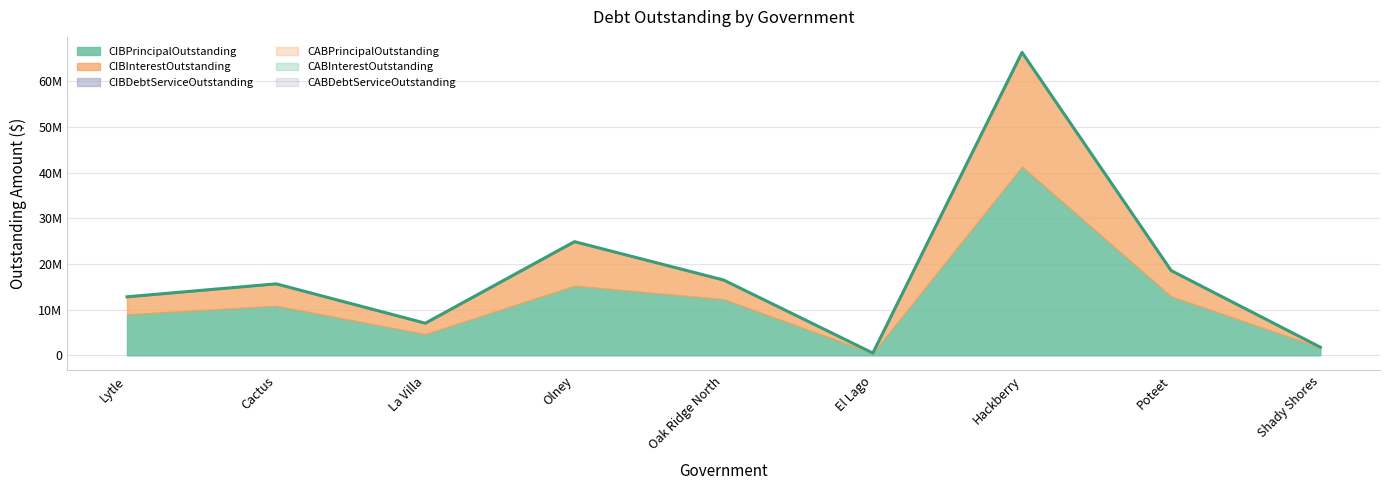

Is the value of CABInterestOutstanding at El Lago greater than the value of CIBInterestOutstanding at El Lago?

No